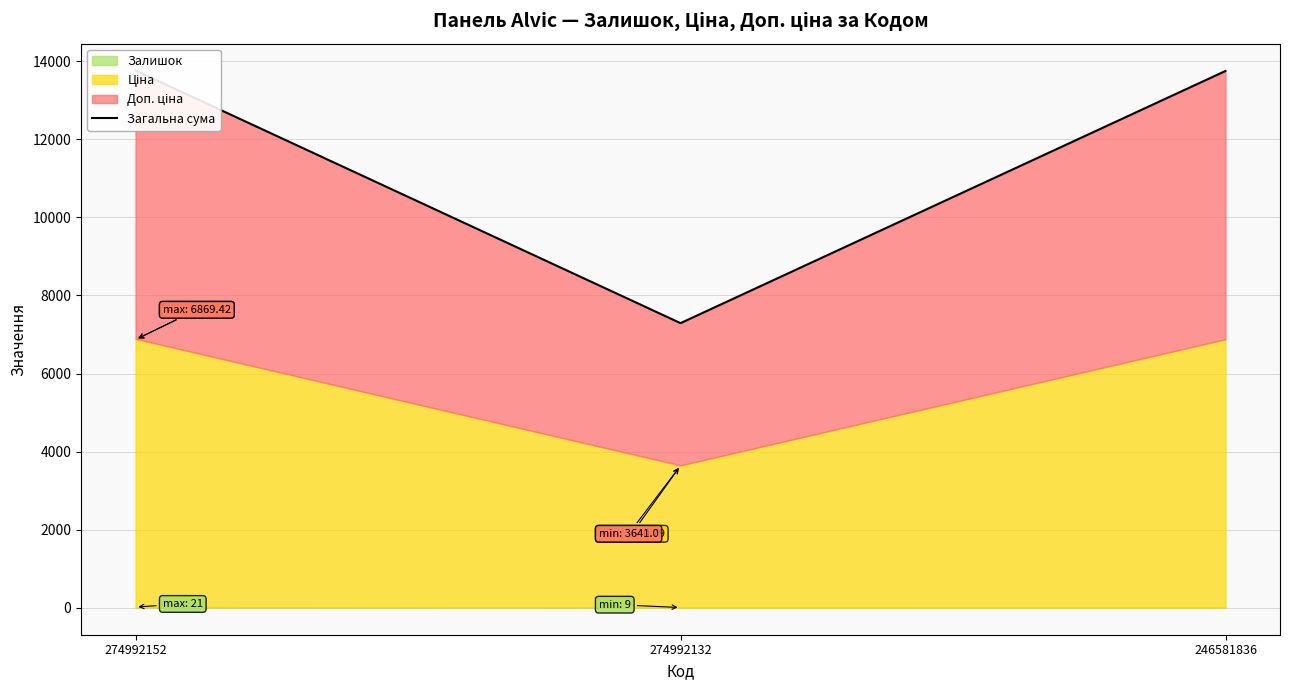

List the labels in order of value, smallest first.

274992132, 246581836, 274992152